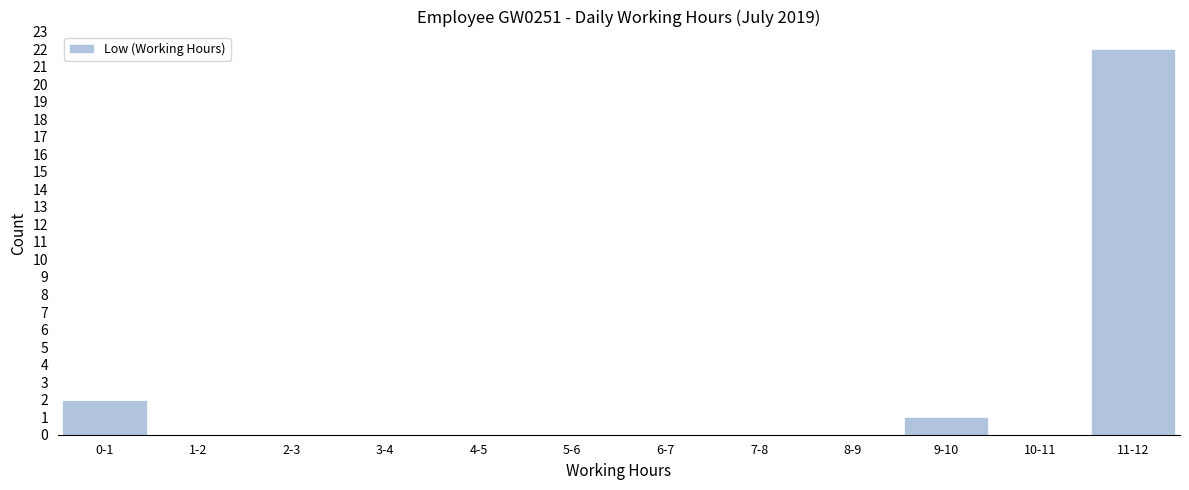

Reading left to right, transcribe all the data shown in this chart.

0-1=2	1-2=0	2-3=0	3-4=0	4-5=0	5-6=0	6-7=0	7-8=0	8-9=0	9-10=1	10-11=0	11-12=22